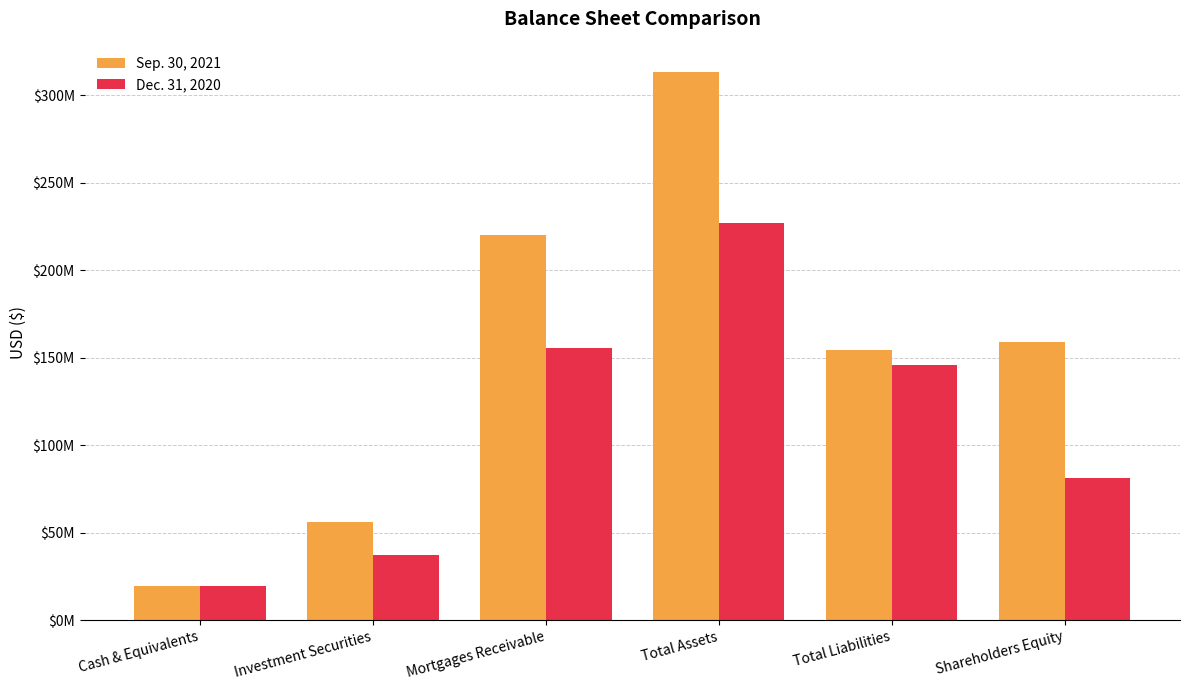

Rank the series by their maximum value, from lowest to highest.

Dec. 31, 2020, Sep. 30, 2021